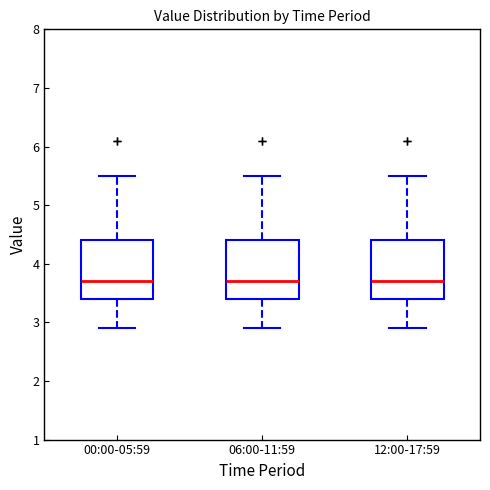

Reading left to right, read every box against the y-axis: the position of its median line, the range the box covers, and the ends of its whiskers. The values are not printed on the chart, so give them approximately, as read against the axis.

00:00-05:59: median 3.7, box 3.4 to 4.4, whiskers 2.9 to 5.5
06:00-11:59: median 3.7, box 3.4 to 4.4, whiskers 2.9 to 5.5
12:00-17:59: median 3.7, box 3.4 to 4.4, whiskers 2.9 to 5.5